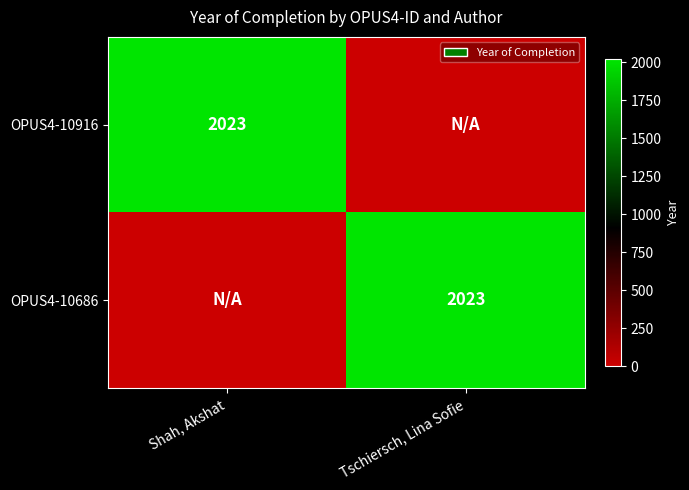

The value of OPUS4-10916 at Shah, Akshat is 2023. True or false?

True